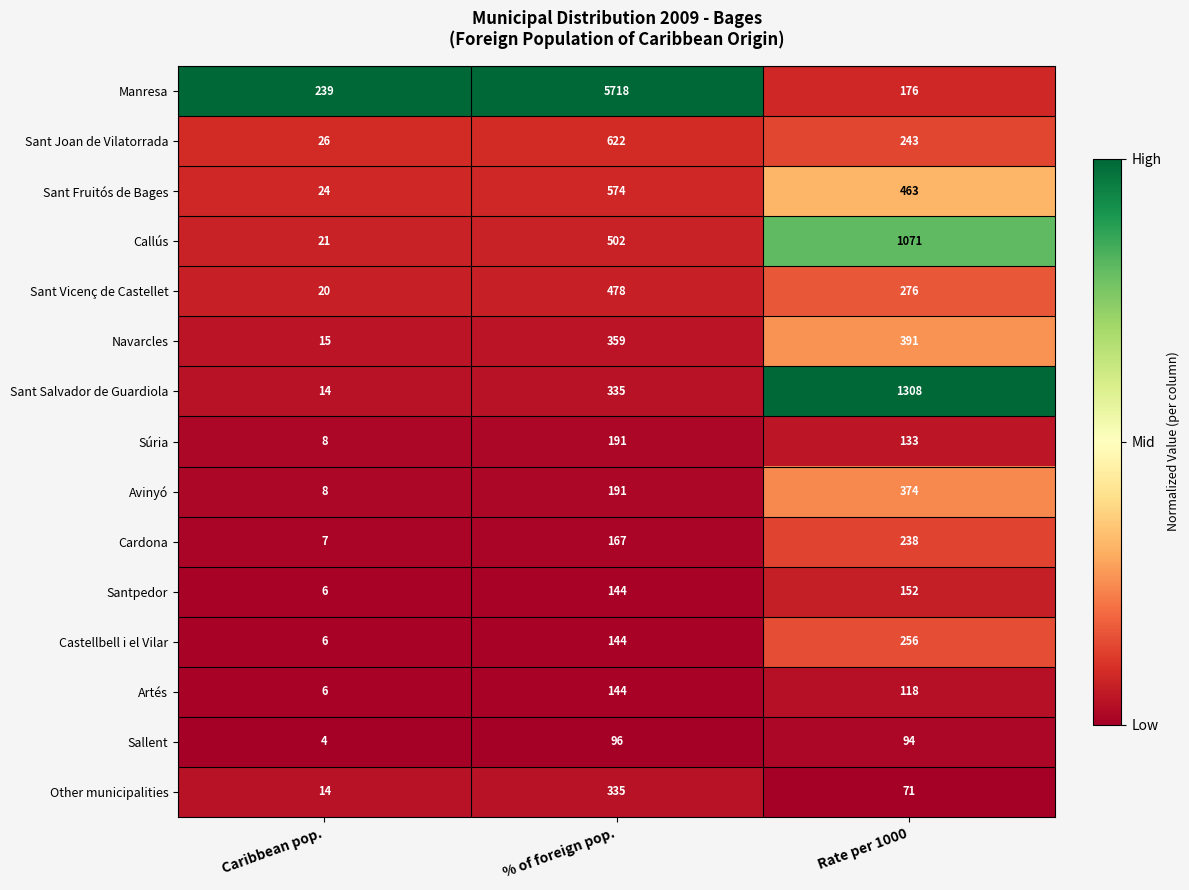

What is the spread (max minus min) of values at Caribbean pop.?

235